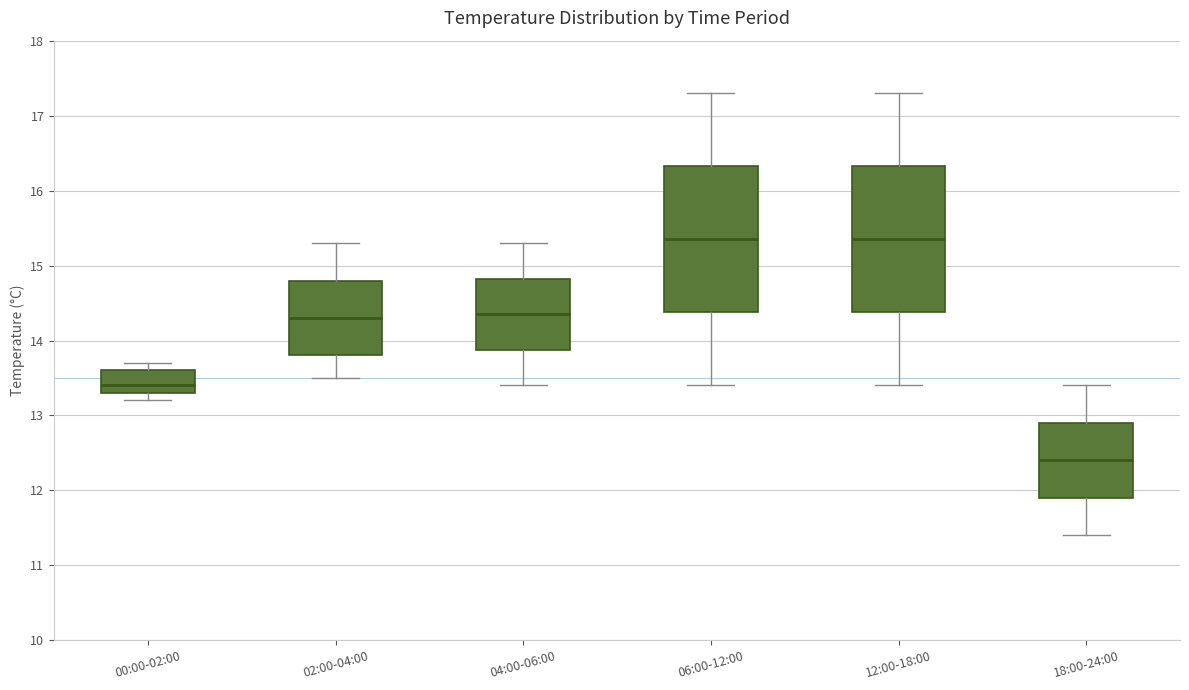

Reading left to right, read every box against the y-axis: the position of its median line, the range the box covers, and the ends of its whiskers. The values are not printed on the chart, so give them approximately, as read against the axis.

00:00-02:00: median 13.4, box 13.3 to 13.6, whiskers 13.2 to 13.7
02:00-04:00: median 14.3, box 13.8 to 14.8, whiskers 13.5 to 15.3
04:00-06:00: median 14.4, box 13.9 to 14.8, whiskers 13.4 to 15.3
06:00-12:00: median 15.4, box 14.4 to 16.3, whiskers 13.4 to 17.3
12:00-18:00: median 15.4, box 14.4 to 16.3, whiskers 13.4 to 17.3
18:00-24:00: median 12.4, box 11.9 to 12.9, whiskers 11.4 to 13.4